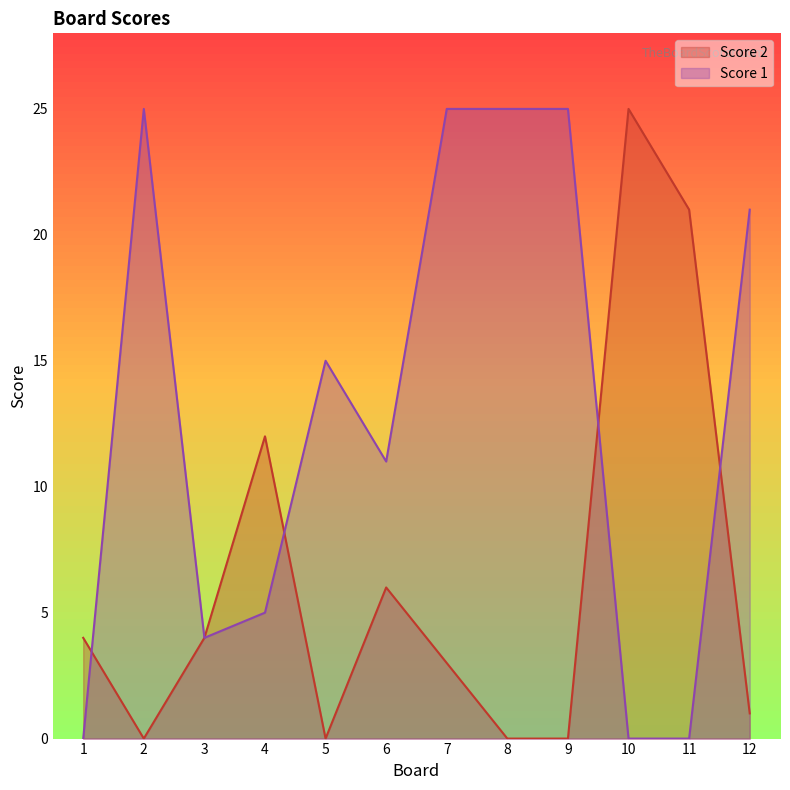

How many data points in Score 1 are above 15?

5